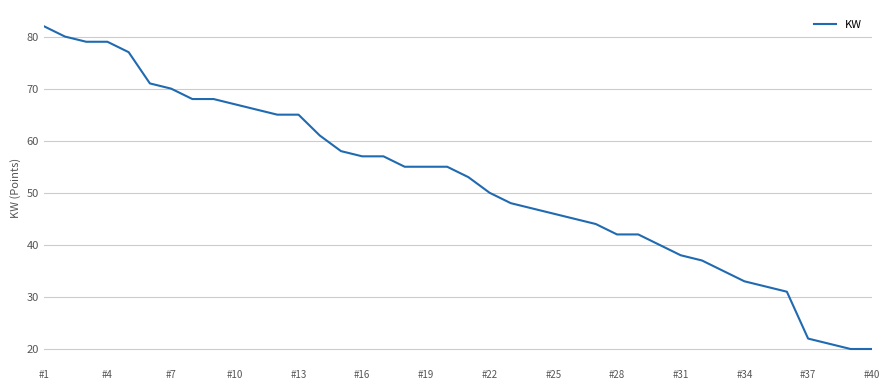

What is the greatest value displayed?

82